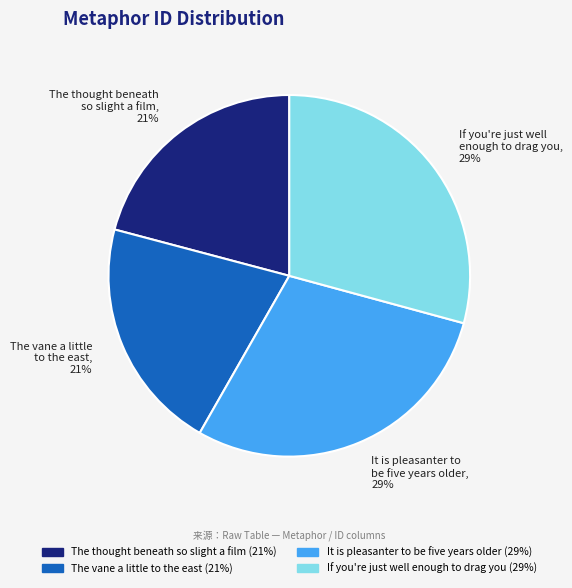

Does any single category account for the majority?

No